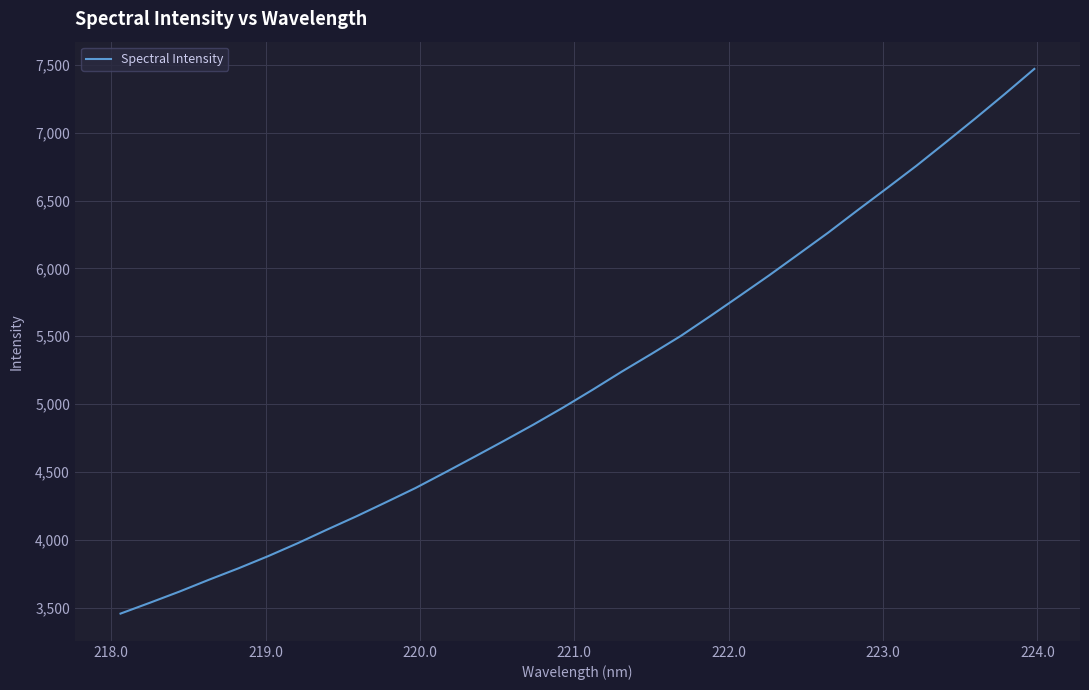

What is the smallest value displayed?

3457.2